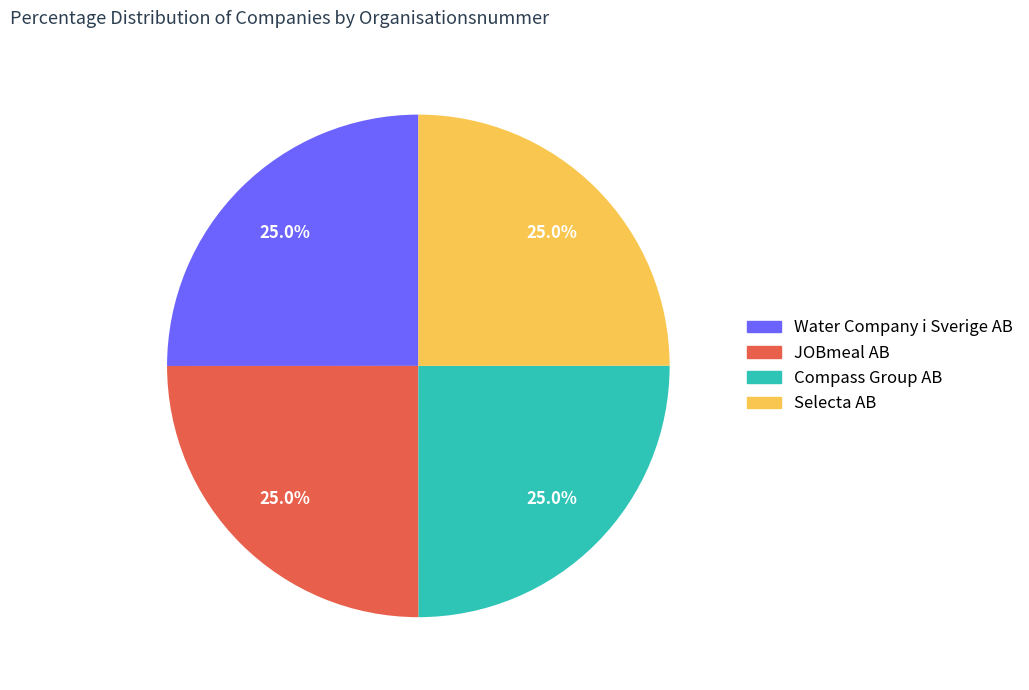

To the nearest percent, what is the combined percentage of Selecta AB and JOBmeal AB?

50%